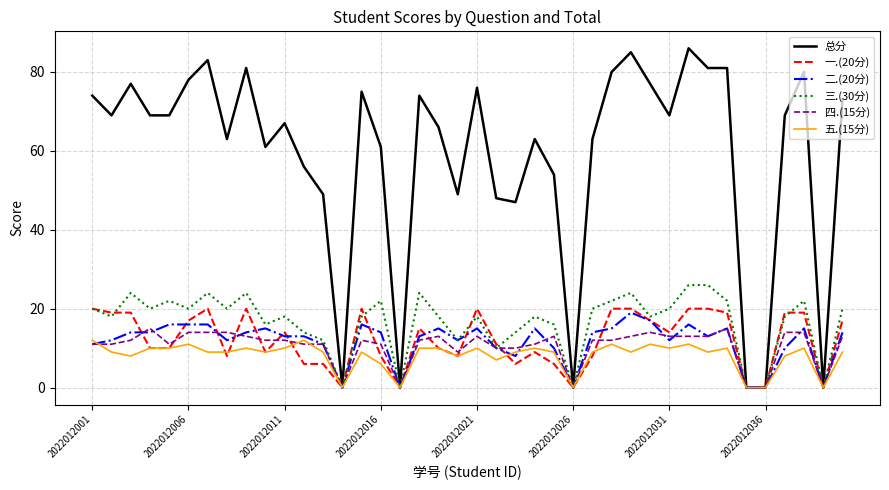

What is the maximum value shown in the chart?

86